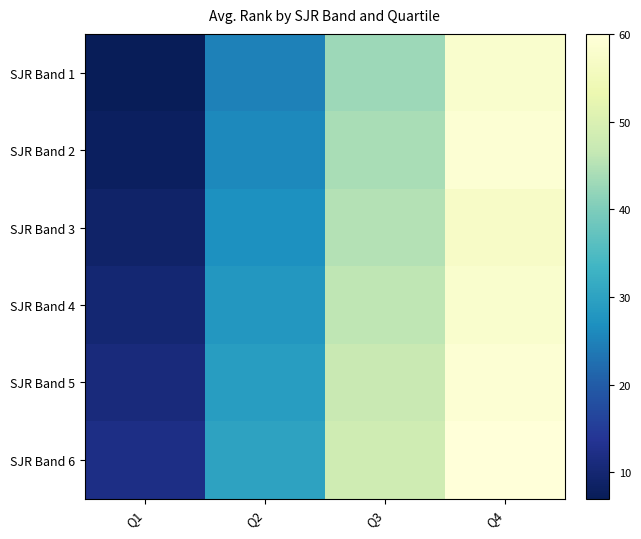

Which label corresponds to the smallest value in the chart?

Q1